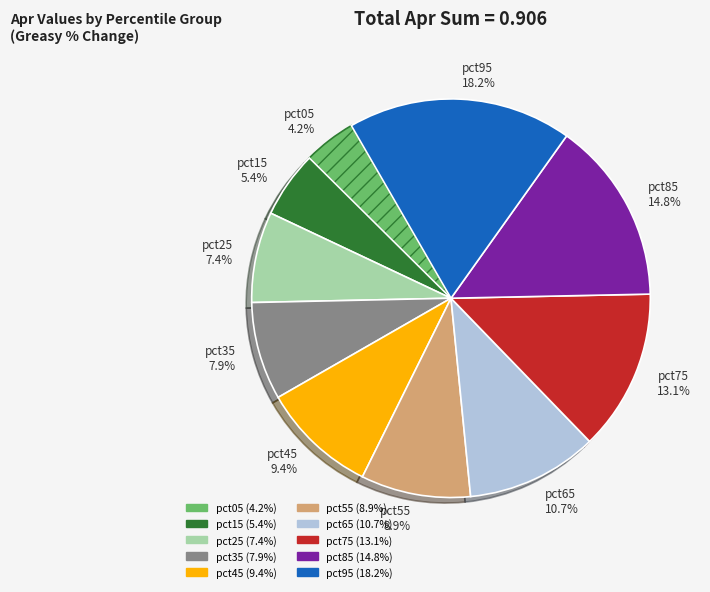

Which slice is the smallest?

pct05